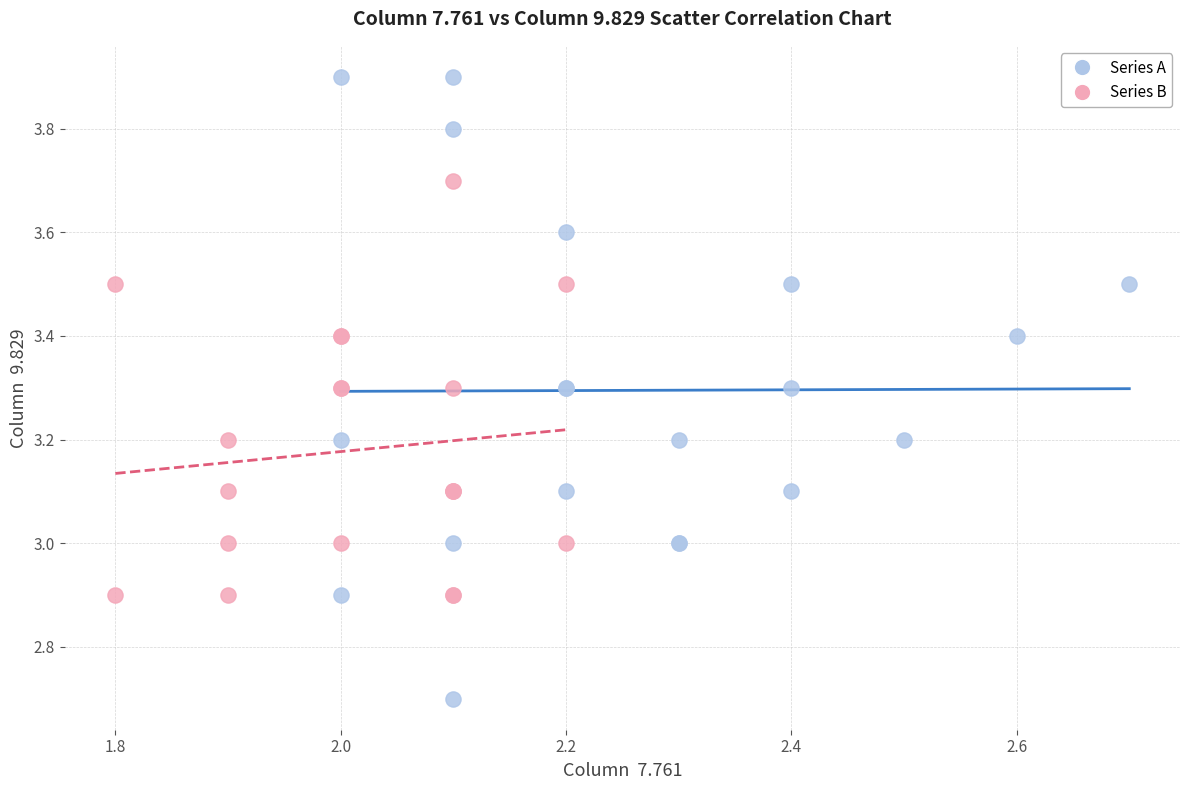

Which series has the widest spread of Y values?

Series A